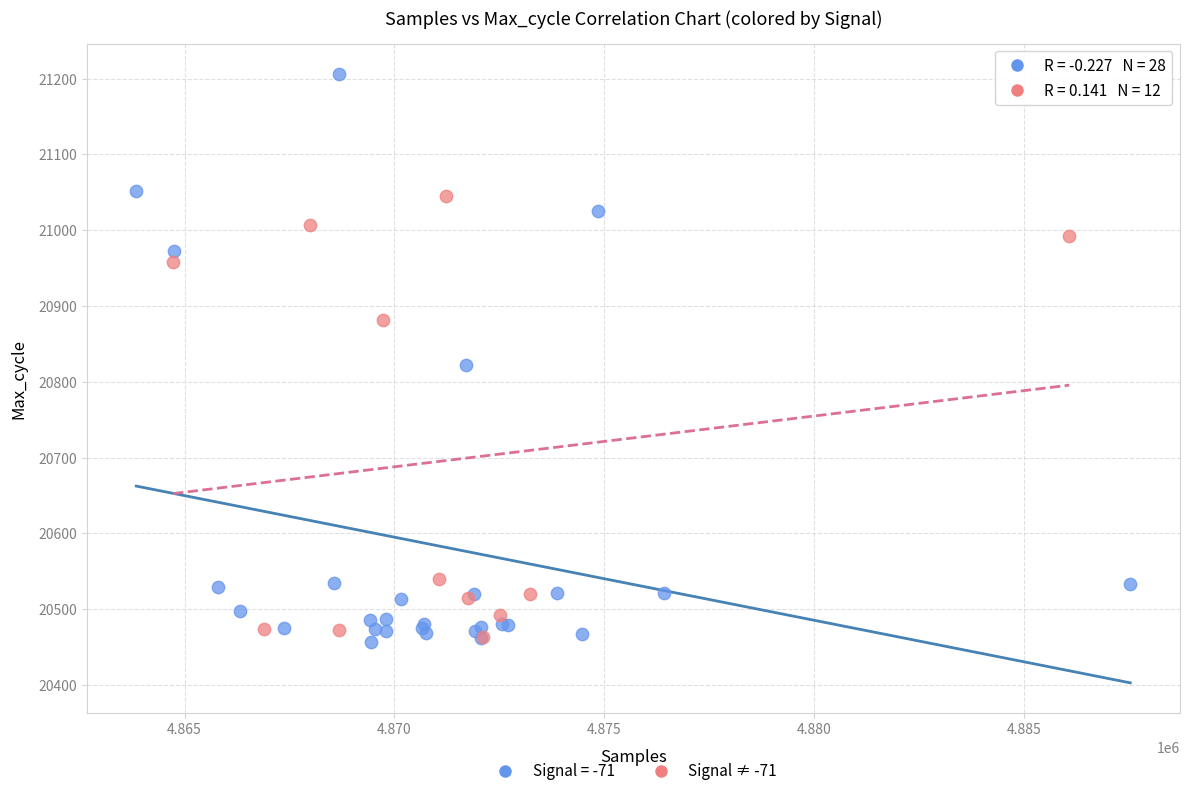

Which series reaches the maximum Y coordinate?

Signal = -71